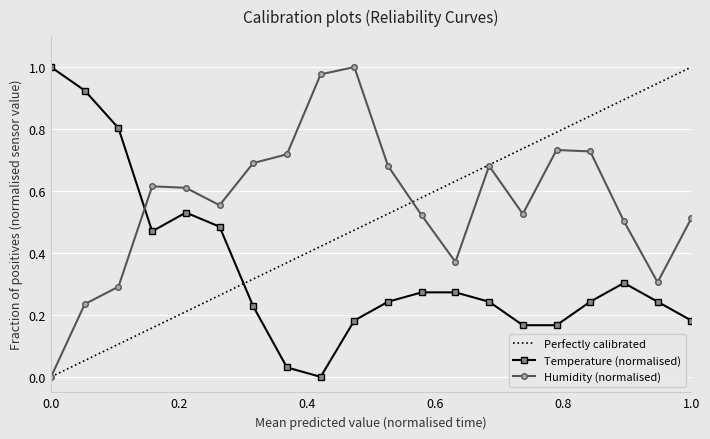

After their last crossing, which series has the higher values: Humidity (normalised) or Temperature (normalised)?

Humidity (normalised)